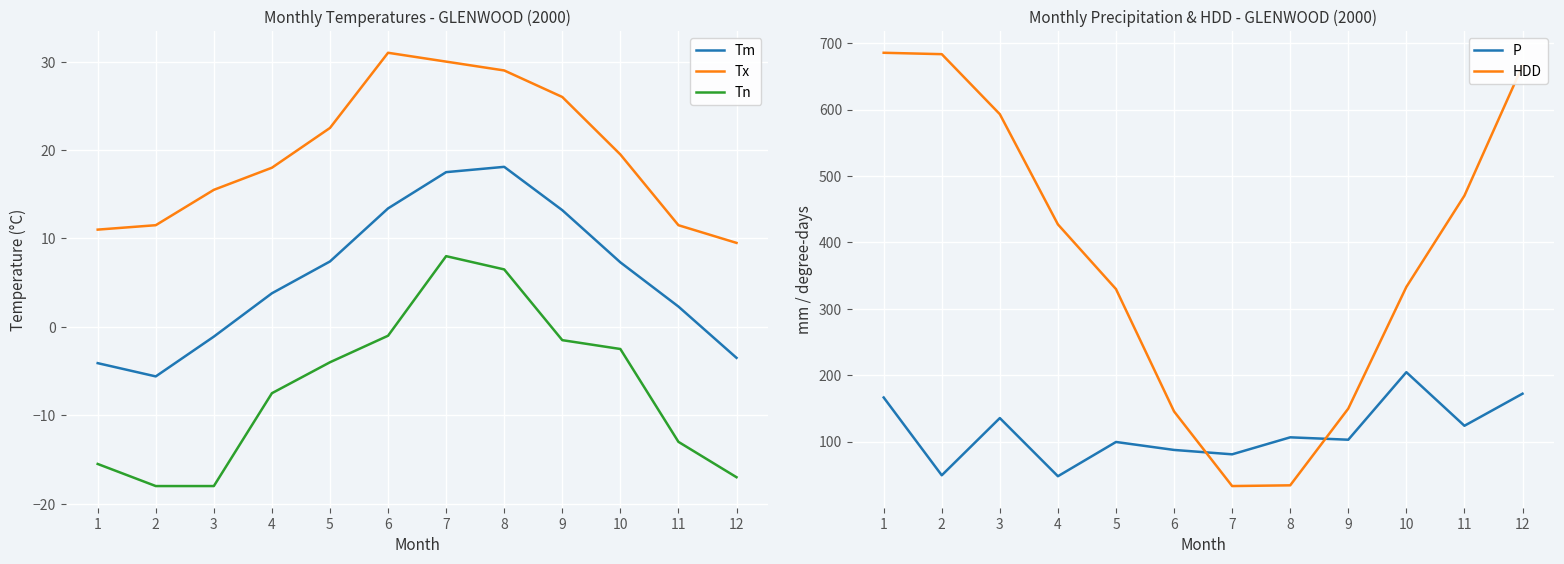

What is the minimum value for Tn?

-18.0